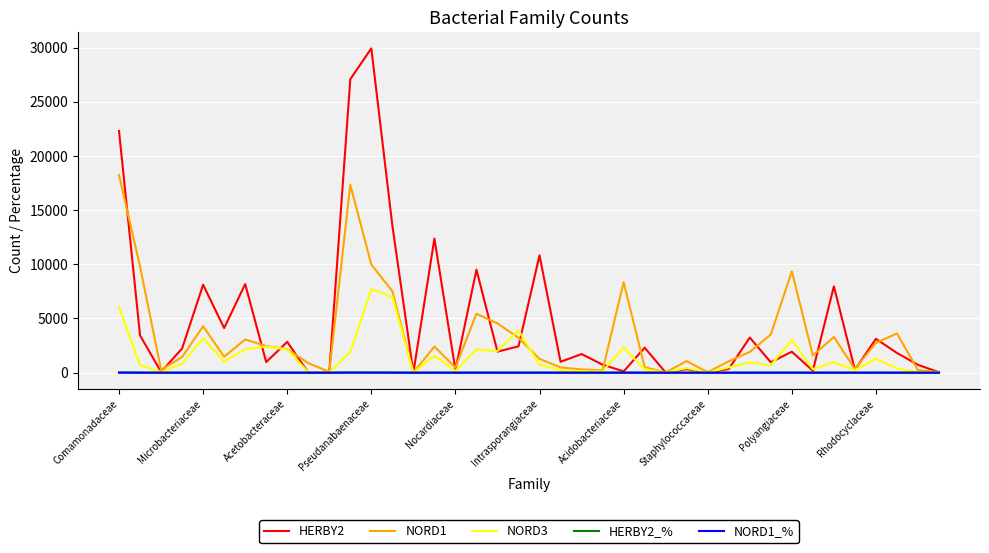

Which series has the widest spread of values?

HERBY2